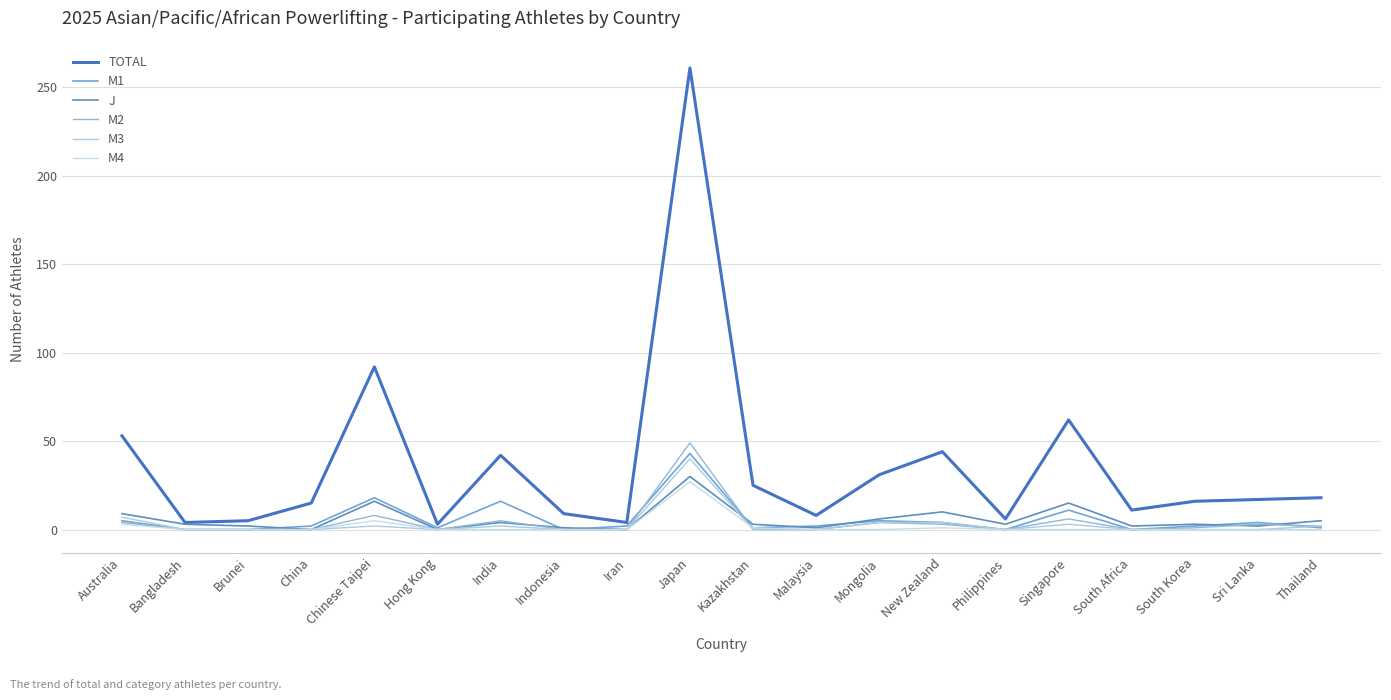

Reading left to right, transcribe all the data shown in this chart.

TOTAL: Australia=53	Bangladesh=4	Brunei=5	China=15	Chinese Taipei=92	Hong Kong=3	India=42	Indonesia=9	Iran=4	Japan=261	Kazakhstan=25	Malaysia=8	Mongolia=31	New Zealand=44	Philippines=6	Singapore=62	South Africa=11	South Korea=16	Sri Lanka=17	Thailand=18
M1: Australia=5	Bangladesh=0	Brunei=0	China=2	Chinese Taipei=18	Hong Kong=1	India=16	Indonesia=0	Iran=2	Japan=43	Kazakhstan=1	Malaysia=2	Mongolia=5	New Zealand=4	Philippines=0	Singapore=11	South Africa=0	South Korea=2	Sri Lanka=4	Thailand=1
J: Australia=9	Bangladesh=3	Brunei=2	China=0	Chinese Taipei=16	Hong Kong=0	India=4	Indonesia=1	Iran=0	Japan=30	Kazakhstan=3	Malaysia=1	Mongolia=6	New Zealand=10	Philippines=3	Singapore=15	South Africa=2	South Korea=3	Sri Lanka=2	Thailand=5
M2: Australia=4	Bangladesh=0	Brunei=0	China=0	Chinese Taipei=8	Hong Kong=0	India=5	Indonesia=0	Iran=0	Japan=49	Kazakhstan=0	Malaysia=0	Mongolia=4	New Zealand=3	Philippines=0	Singapore=6	South Africa=0	South Korea=1	Sri Lanka=3	Thailand=2
M3: Australia=7	Bangladesh=0	Brunei=0	China=0	Chinese Taipei=2	Hong Kong=0	India=2	Indonesia=0	Iran=0	Japan=40	Kazakhstan=0	Malaysia=0	Mongolia=4	New Zealand=4	Philippines=0	Singapore=3	South Africa=0	South Korea=0	Sri Lanka=0	Thailand=2
M4: Australia=3	Bangladesh=0	Brunei=0	China=0	Chinese Taipei=5	Hong Kong=0	India=0	Indonesia=0	Iran=0	Japan=27	Kazakhstan=1	Malaysia=0	Mongolia=0	New Zealand=1	Philippines=0	Singapore=0	South Africa=0	South Korea=0	Sri Lanka=0	Thailand=0